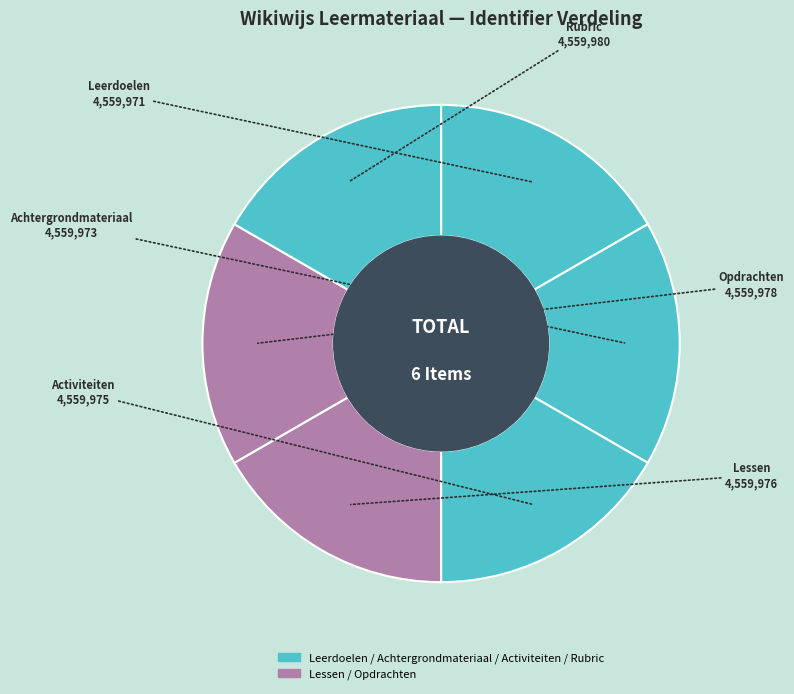

Count the number of slices in the pie.

6